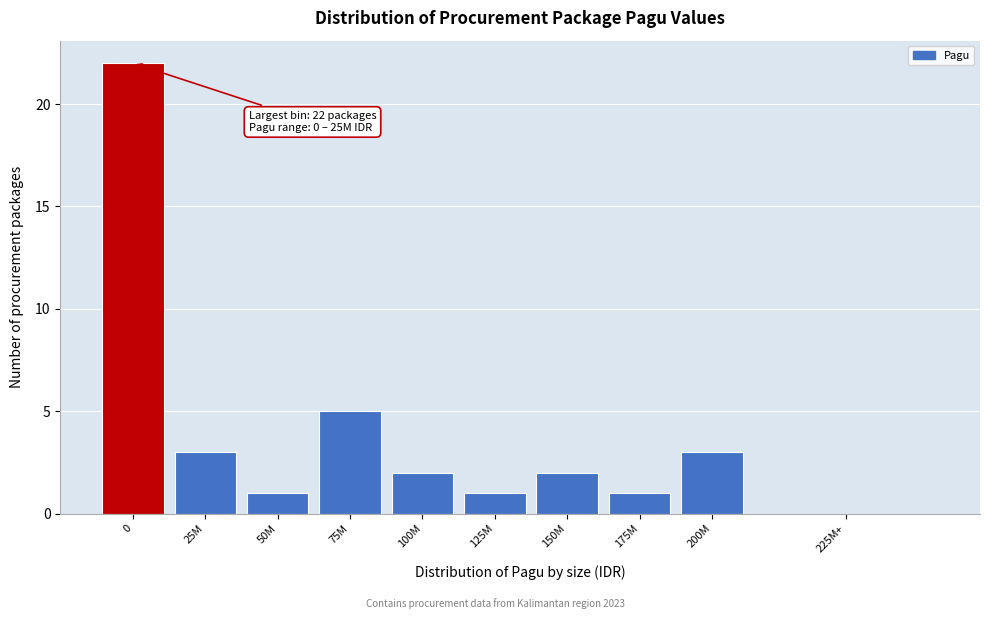

Reading left to right, list all the values displayed in this chart.

0=22	25M=3	50M=1	75M=5	100M=2	125M=1	150M=2	175M=1	200M=3	225M+=0